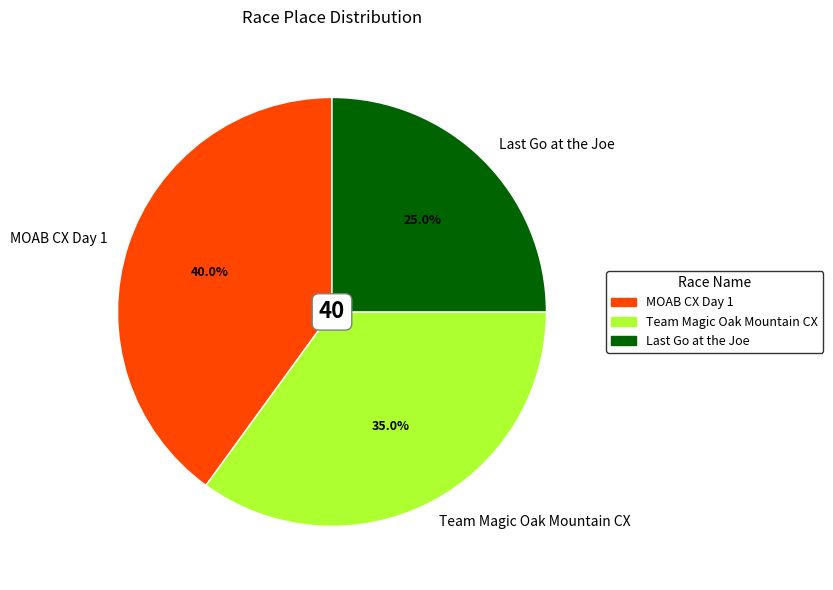

Count the number of slices in the pie.

3